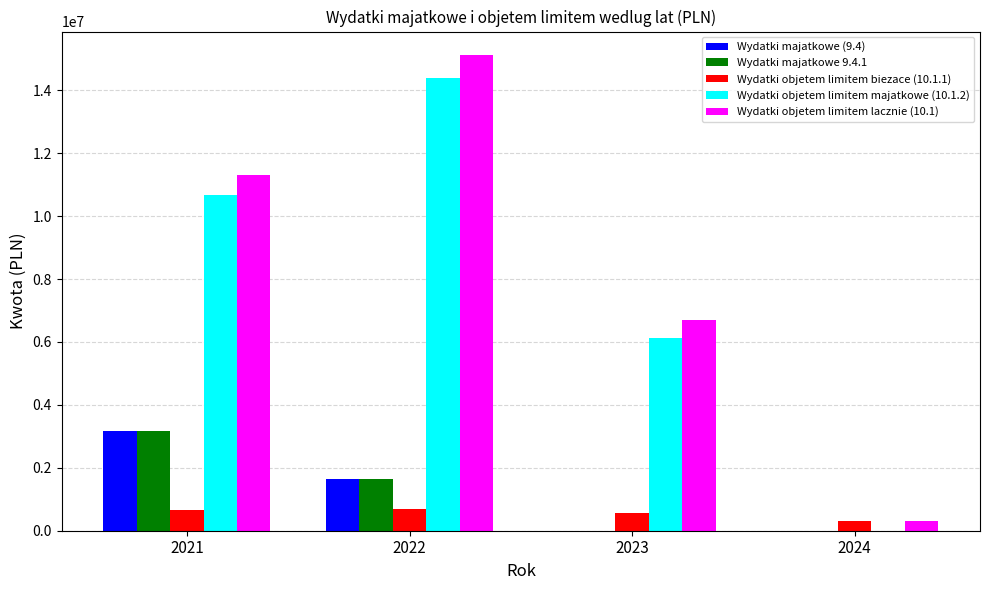

What is the highest value of the Wydatki objetem limitem lacznie (10.1) series?

15109942.2